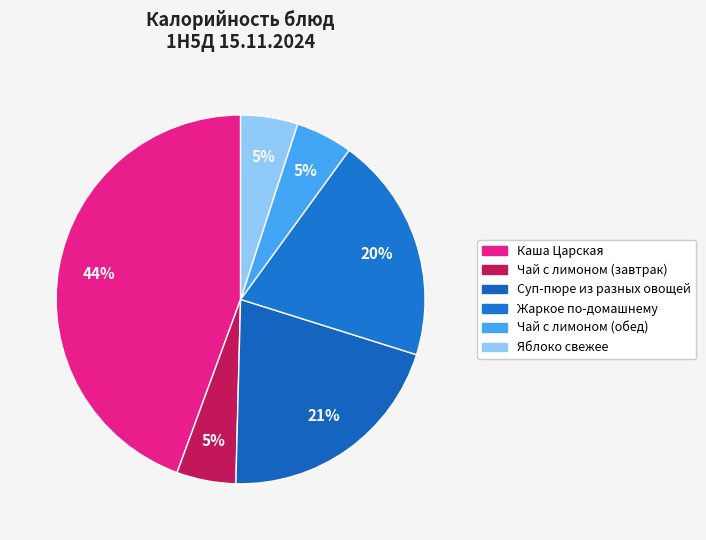

Does any single category account for the majority?

No